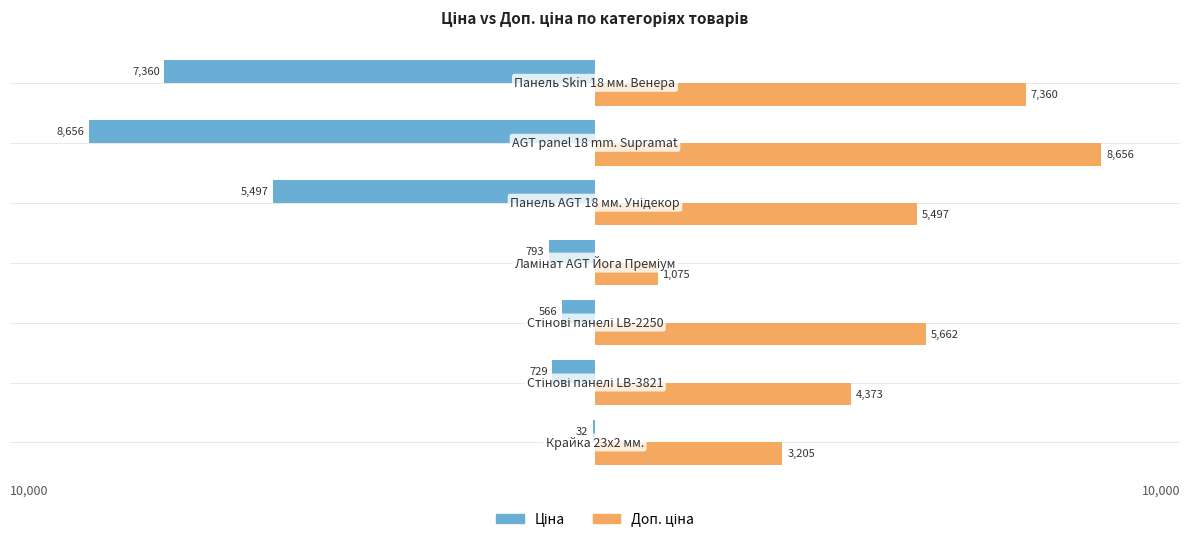

What is the greatest value displayed?

8656.2